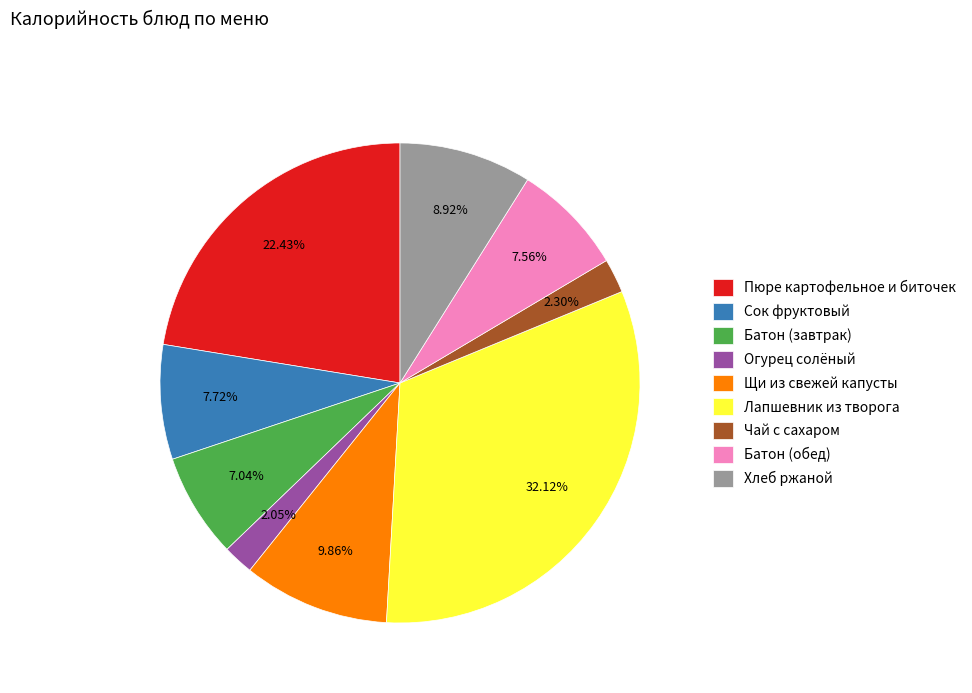

How much of the chart is everything except Батон (завтрак)?

93.0%